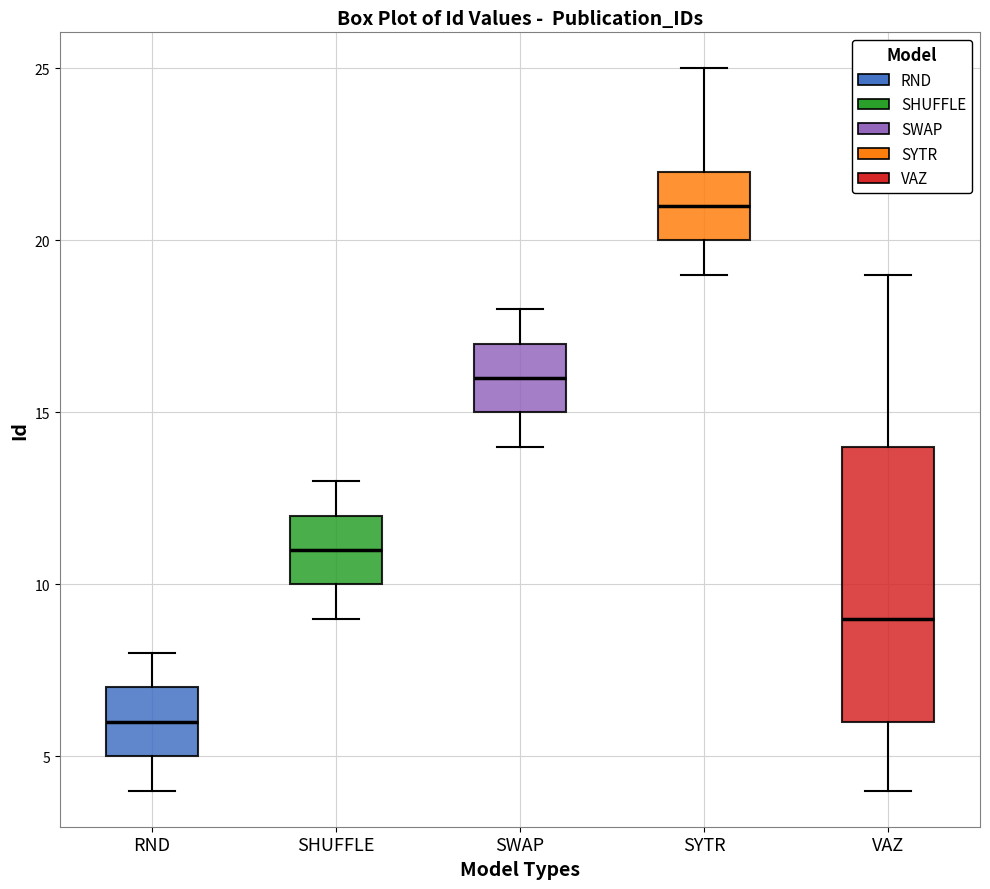

Reading left to right, read every box against the y-axis: the position of its median line, the range the box covers, and the ends of its whiskers. The values are not printed on the chart, so give them approximately, as read against the axis.

RND: median 6, box 5 to 7, whiskers 4 to 8
SHUFFLE: median 11, box 10 to 12, whiskers 9 to 13
SWAP: median 16, box 15 to 17, whiskers 14 to 18
SYTR: median 21, box 20 to 22, whiskers 19 to 25
VAZ: median 9, box 6 to 14, whiskers 4 to 19